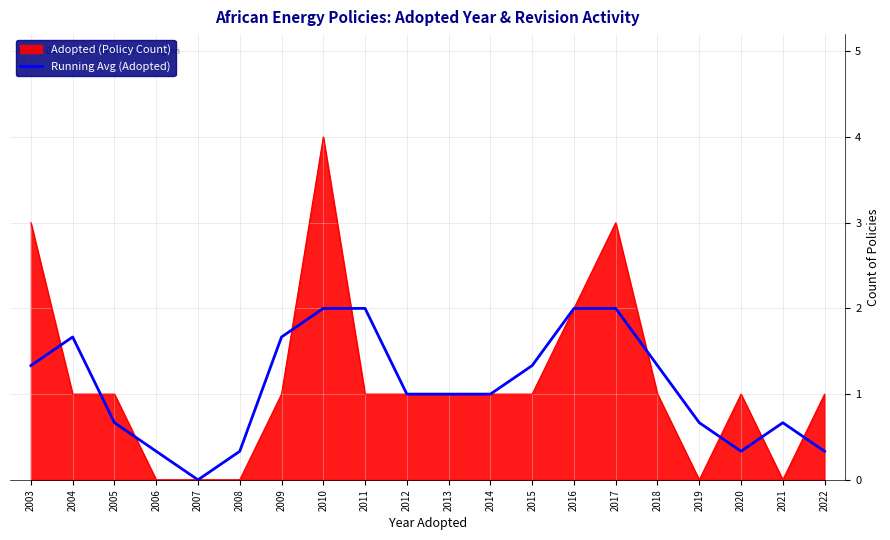

The Running Avg (Adopted) series shows 0.7 at 2021. True or false?

True